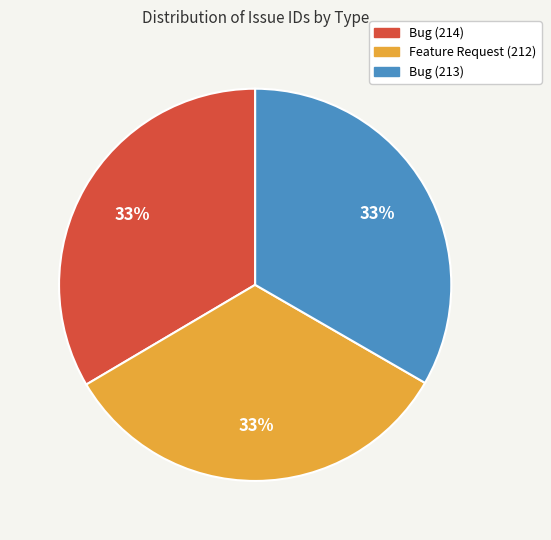

Do Bug (213) and Bug (214) together represent more than half of the pie?

Yes